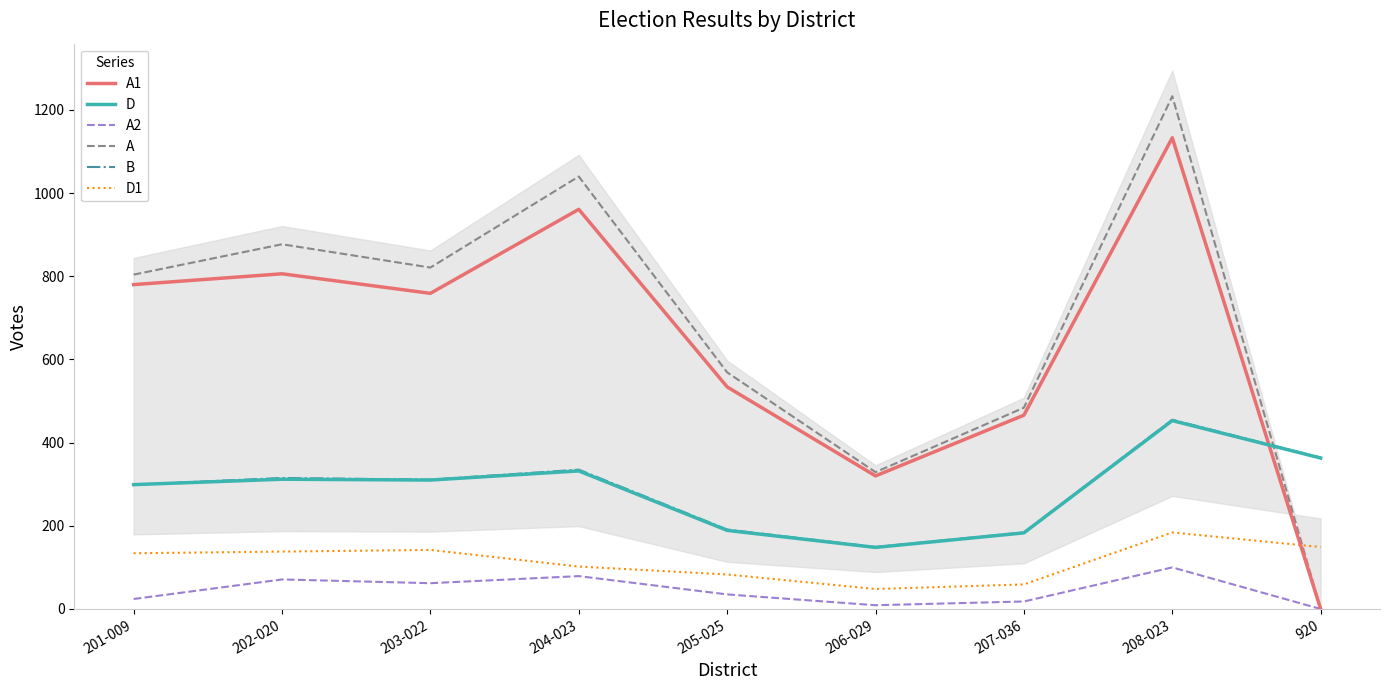

Reading right to left, transcribe all the data shown in this chart.

A1: 920=0	208-023=1133	207-036=466	206-029=320	205-025=534	204-023=961	203-022=759	202-020=806	201-009=780
D: 920=363	208-023=453	207-036=183	206-029=148	205-025=189	204-023=332	203-022=310	202-020=312	201-009=299
A2: 920=0	208-023=100	207-036=18	206-029=9	205-025=35	204-023=79	203-022=62	202-020=71	201-009=24
A: 920=0	208-023=1233	207-036=484	206-029=329	205-025=569	204-023=1040	203-022=821	202-020=877	201-009=804
B: 920=364	208-023=455	207-036=184	206-029=149	205-025=191	204-023=335	203-022=311	202-020=315	201-009=299
D1: 920=149	208-023=184	207-036=59	206-029=48	205-025=83	204-023=102	203-022=142	202-020=138	201-009=134